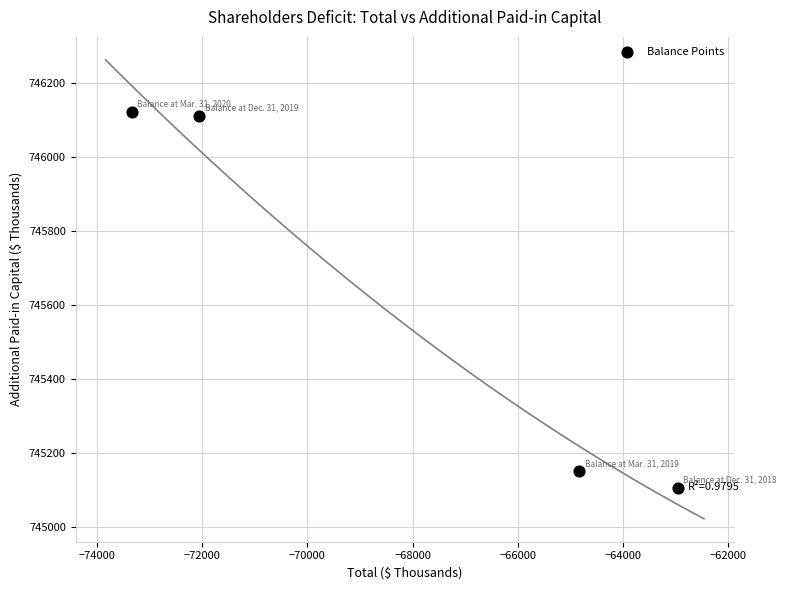

What is the average X value?

-68296